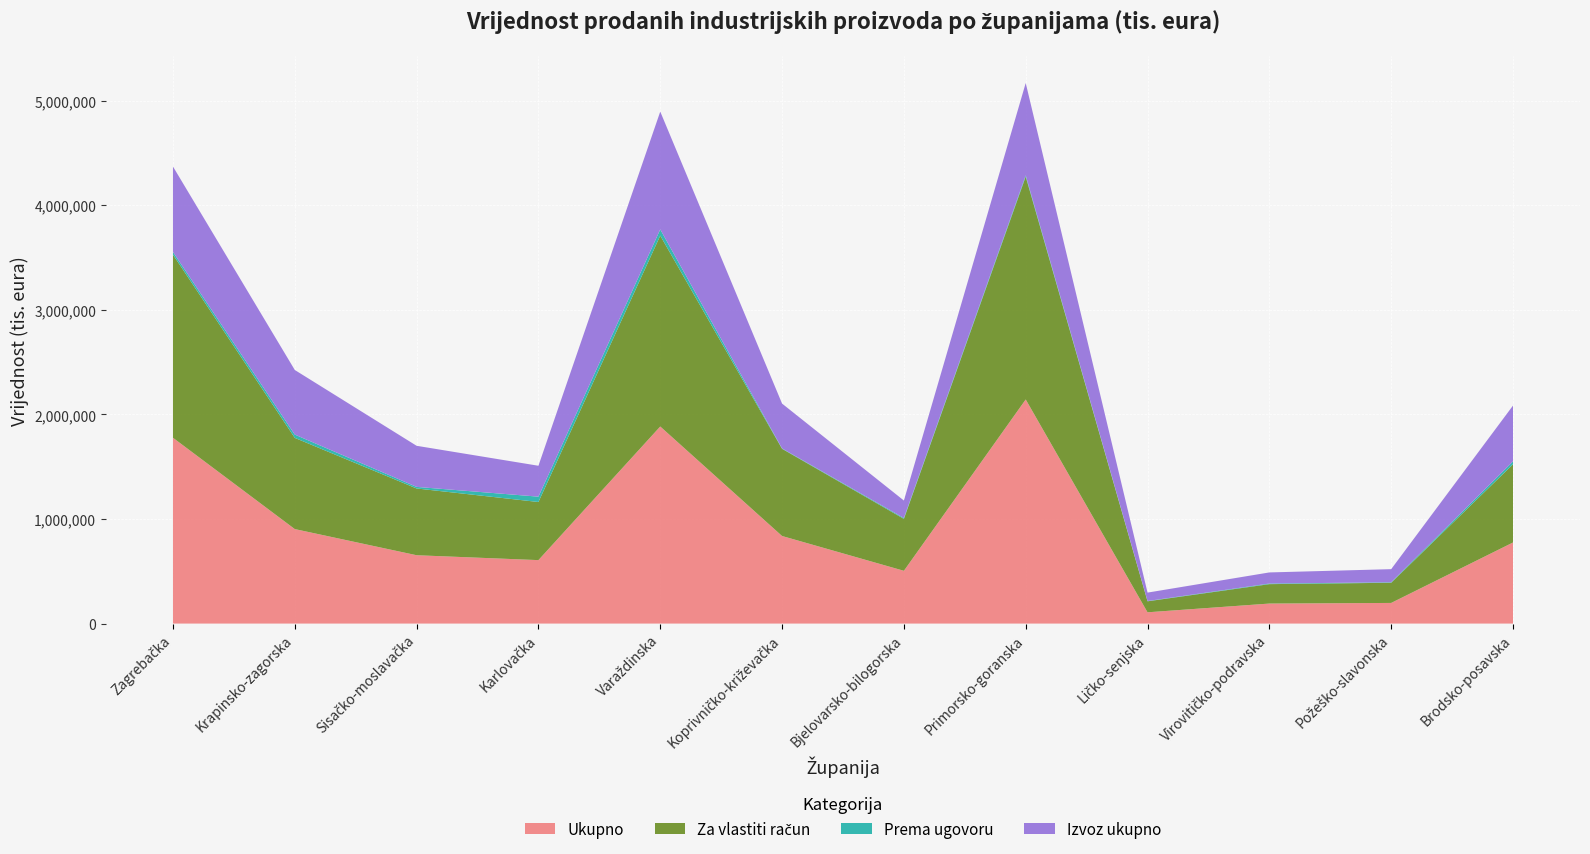

Reading right to left, extract all data points from this chart.

Ukupno: Brodsko-posavska=775612	Požeško-slavonska=197463	Virovitičko-podravska=191439	Ličko-senjska=107876	Primorsko-goranska=2143495	Bjelovarsko-bilogorska=504837	Koprivničko-križevačka=837553	Varaždinska=1885070	Karlovačka=606983	Sisačko-moslavačka=653693	Krapinsko-zagorska=903853	Zagrebačka=1777289
Za vlastiti račun: Brodsko-posavska=748202	Požeško-slavonska=192980	Virovitičko-podravska=185791	Ličko-senjska=105169	Primorsko-goranska=2131469	Bjelovarsko-bilogorska=496676	Koprivničko-križevačka=834105	Varaždinska=1825657	Karlovačka=555837	Sisačko-moslavačka=638586	Krapinsko-zagorska=872261	Zagrebačka=1751615
Prema ugovoru: Brodsko-posavska=27410	Požeško-slavonska=4483	Virovitičko-podravska=5648	Ličko-senjska=2707	Primorsko-goranska=12026	Bjelovarsko-bilogorska=8161	Koprivničko-križevačka=3448	Varaždinska=59413	Karlovačka=51146	Sisačko-moslavačka=15107	Krapinsko-zagorska=31592	Zagrebačka=25674
Izvoz ukupno: Brodsko-posavska=533938	Požeško-slavonska=125610	Virovitičko-podravska=106340	Ličko-senjska=80459	Primorsko-goranska=883104	Bjelovarsko-bilogorska=167215	Koprivničko-križevačka=429017	Varaždinska=1126843	Karlovačka=295557	Sisačko-moslavačka=393058	Krapinsko-zagorska=617854	Zagrebačka=816708